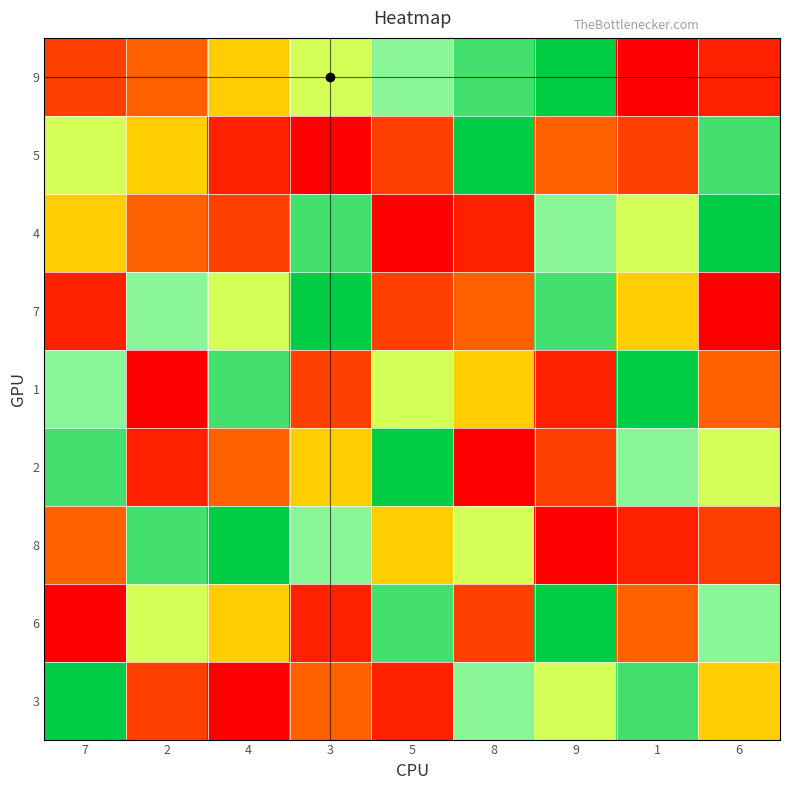

Between 8 and 1, which is larger?

8